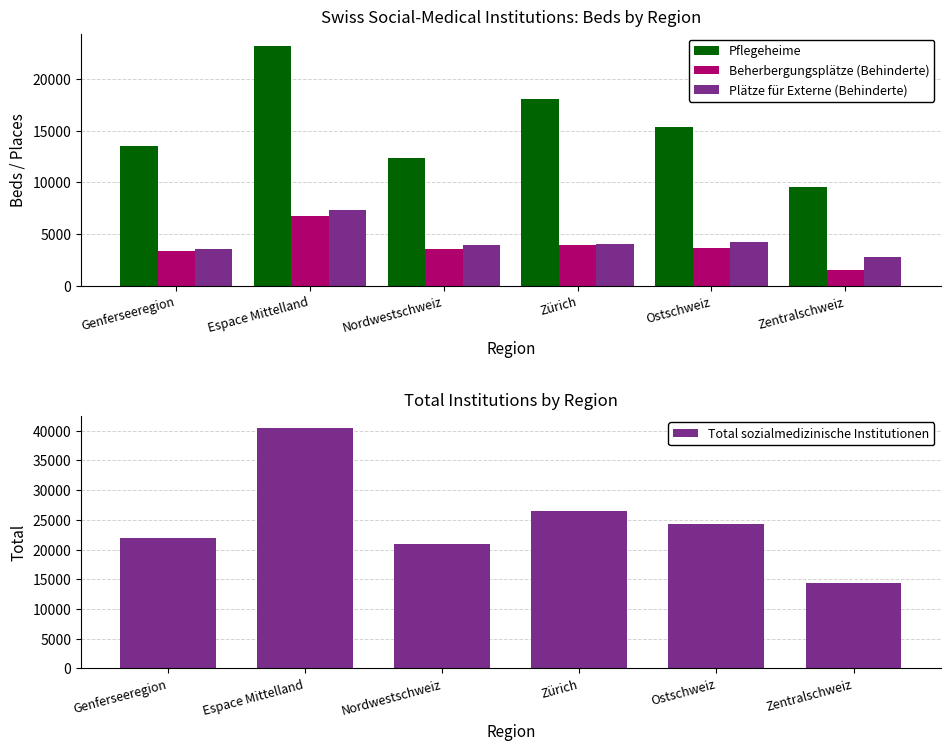

Which series has the widest spread of values?

Total sozialmedizinische Institutionen